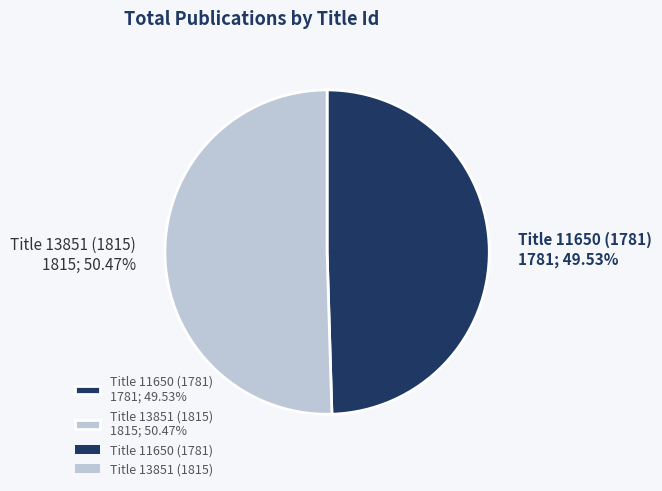

What is the ratio of the value at Title 13851 (1815) 1815; 50.47% to the value at Title 11650 (1781) 1781; 49.53%?

1.0